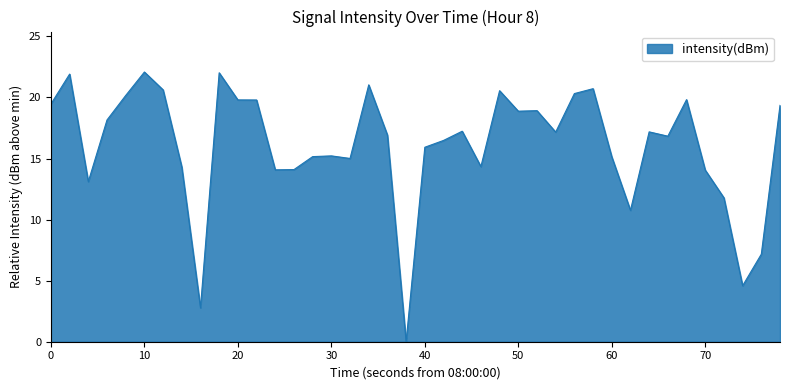

What is the maximum value shown in the chart?

22.1